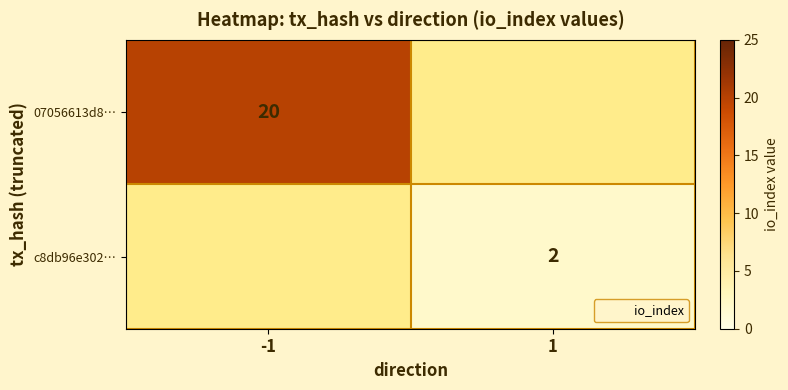

Which series has the largest range (max minus min)?

07056613d8…